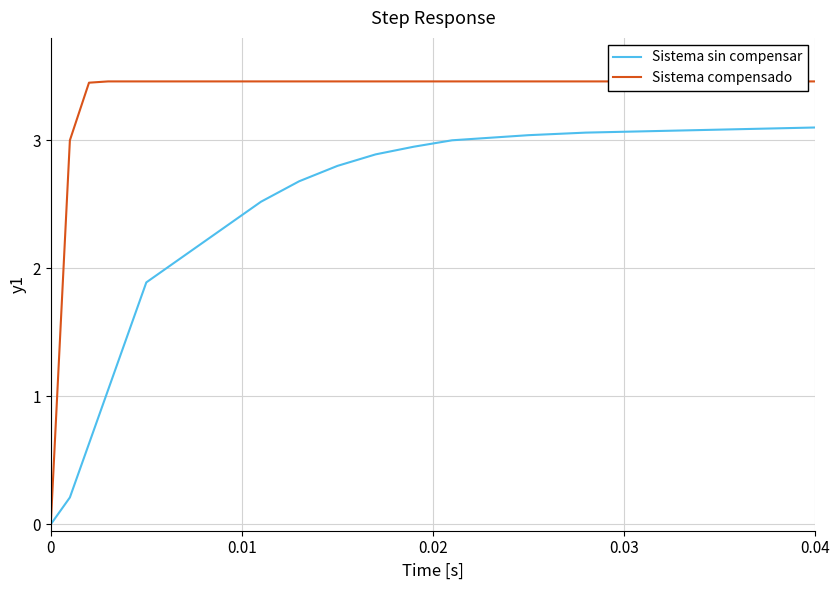

What are all the series names shown in the legend?

Sistema sin compensar, Sistema compensado